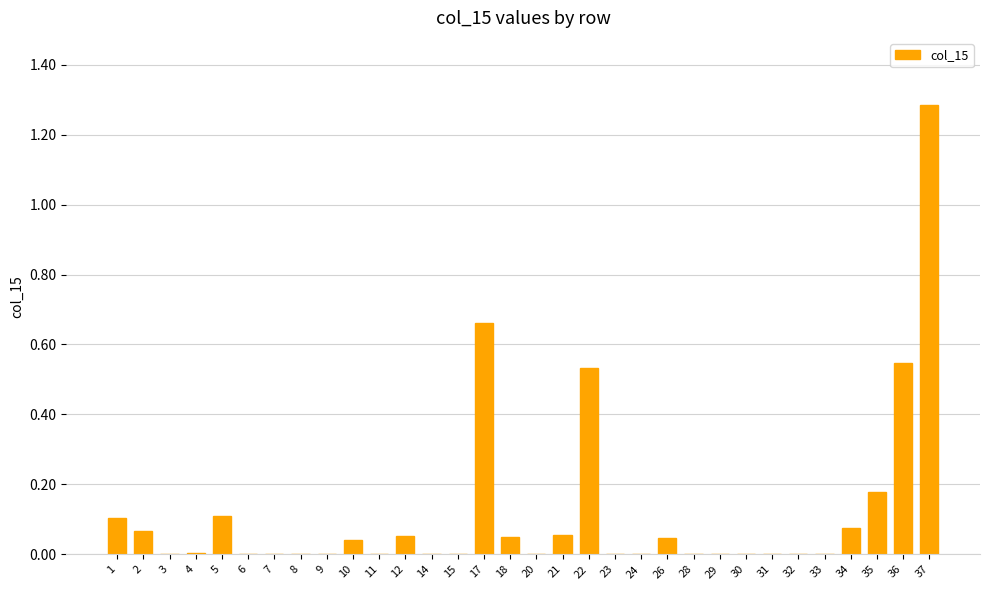

How many series are shown in this chart?

1